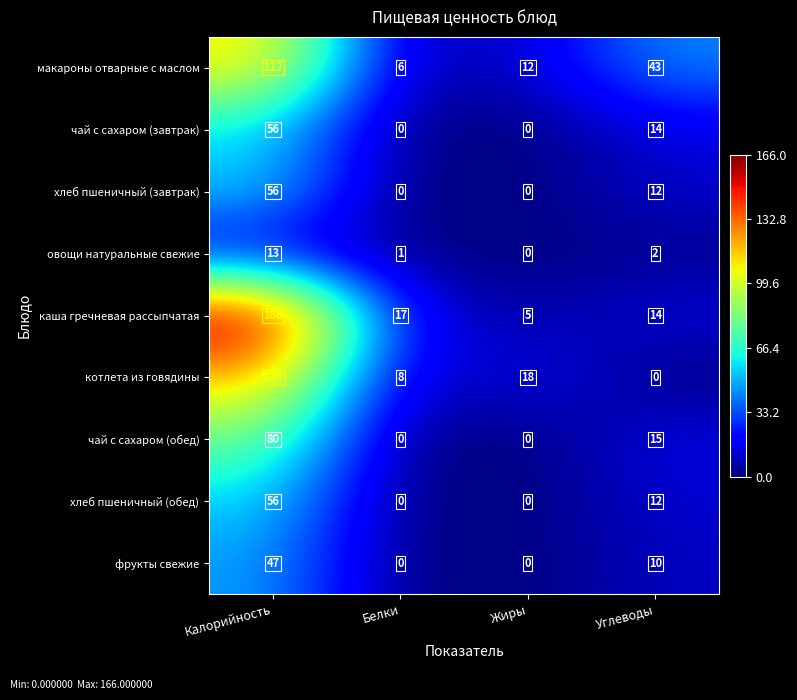

How many series are shown in this chart?

9